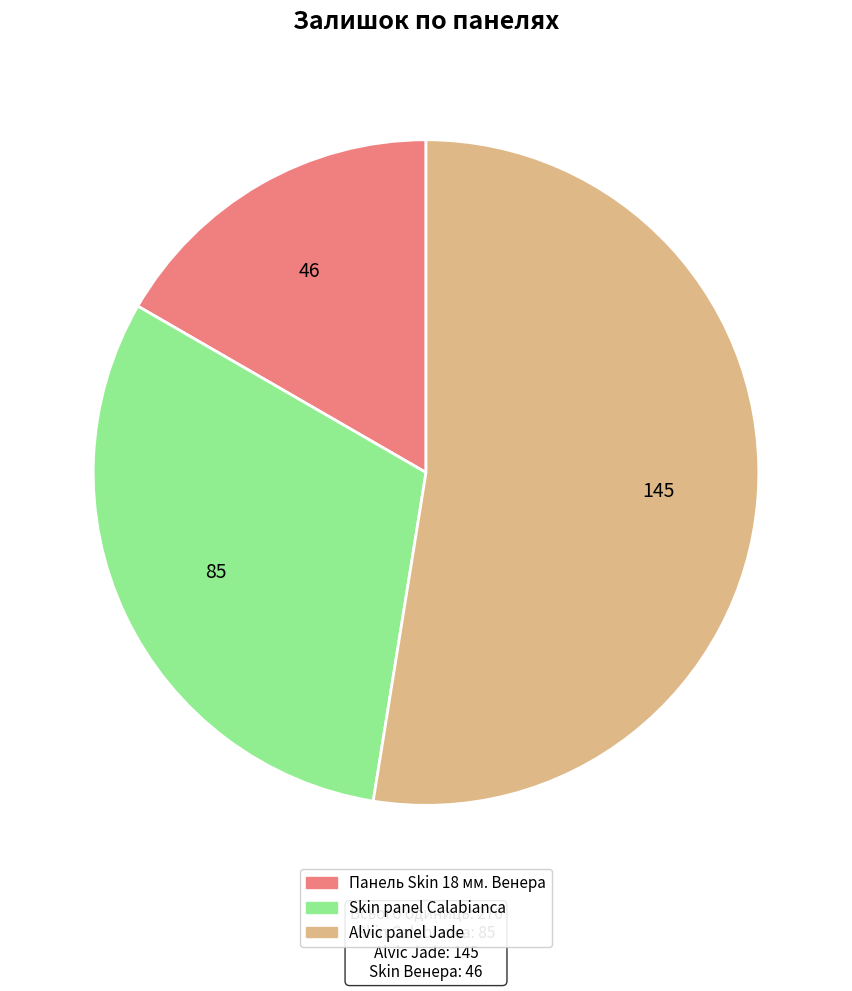

Does any single category account for the majority?

Yes